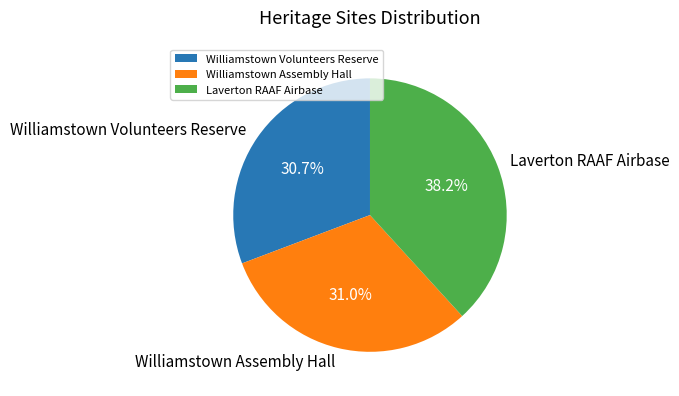

Which category has the biggest portion of the pie?

Laverton RAAF Airbase